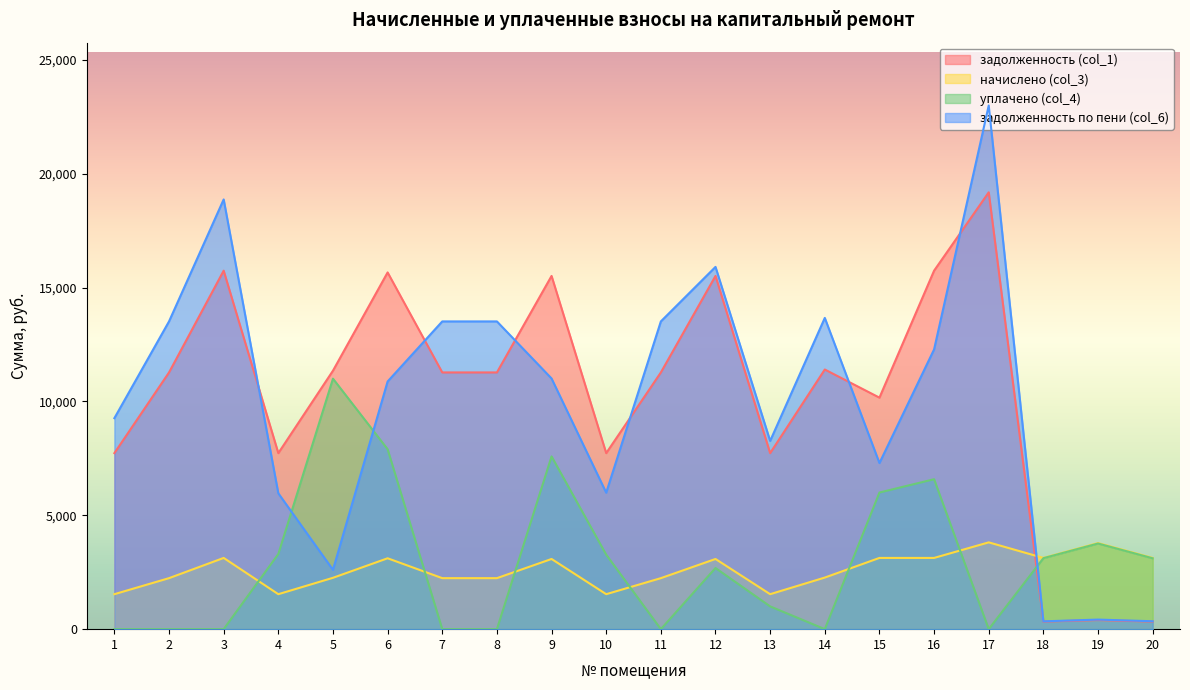

How many times do задолженность (col_1) and уплачено (col_4) cross each other?

1